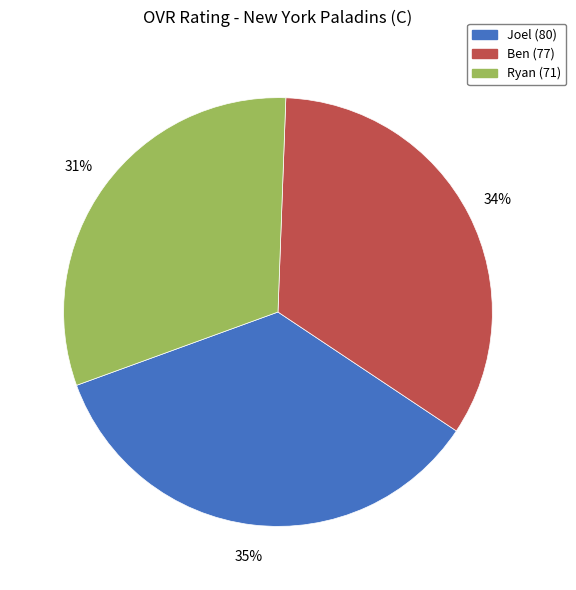

Which slice is the smallest?

Ryan